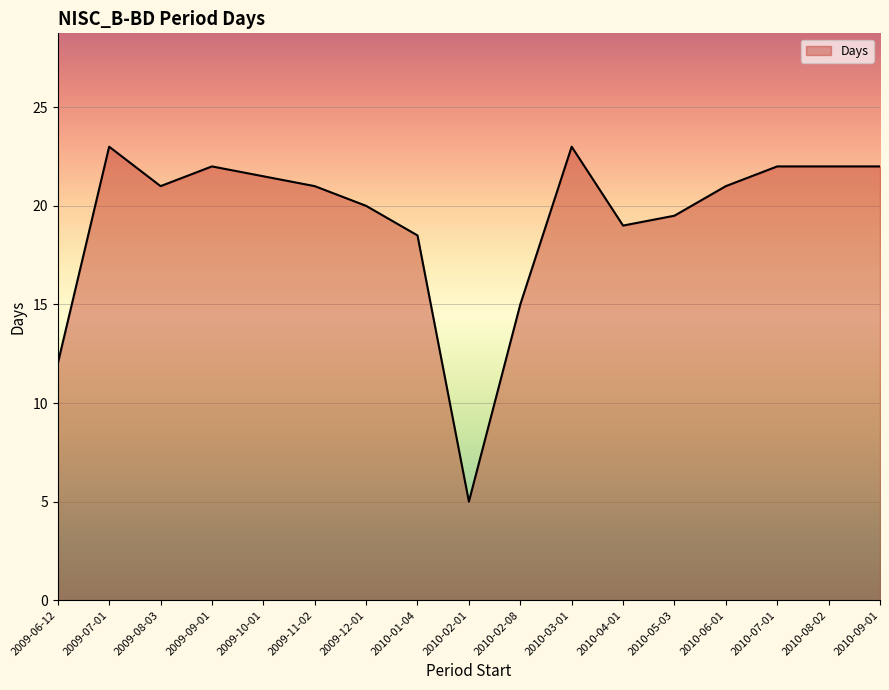

What is the approximate value at 2010-08-02?

22.0